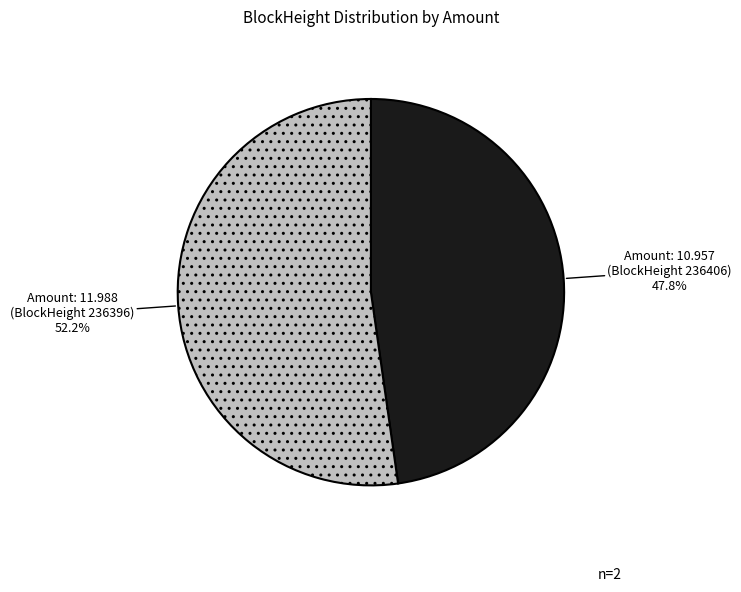

Does any single category account for the majority?

Yes